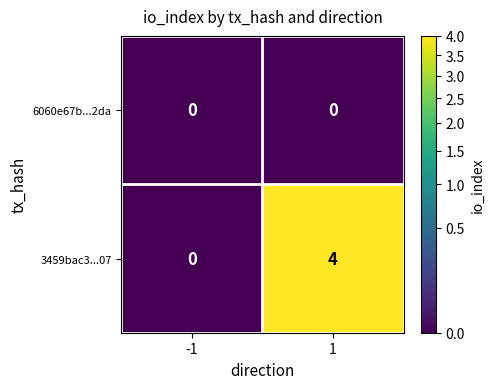

Which series has the largest total across all categories?

3459bac3...07